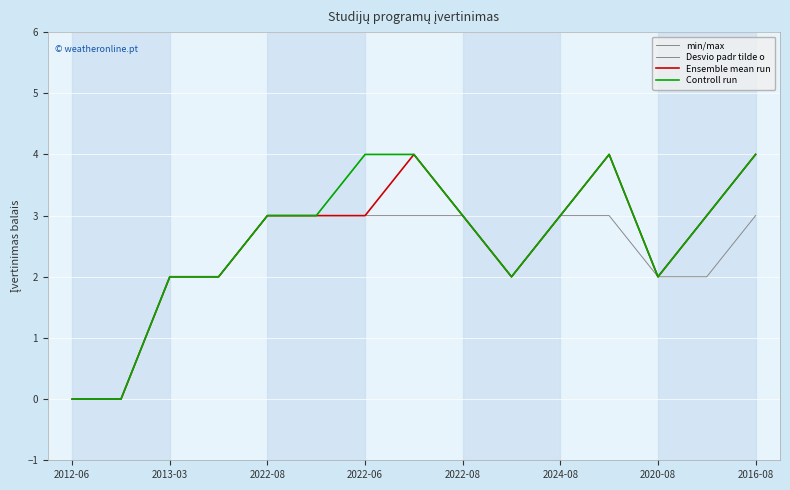

Is this an area chart (filled region under the line)?

No